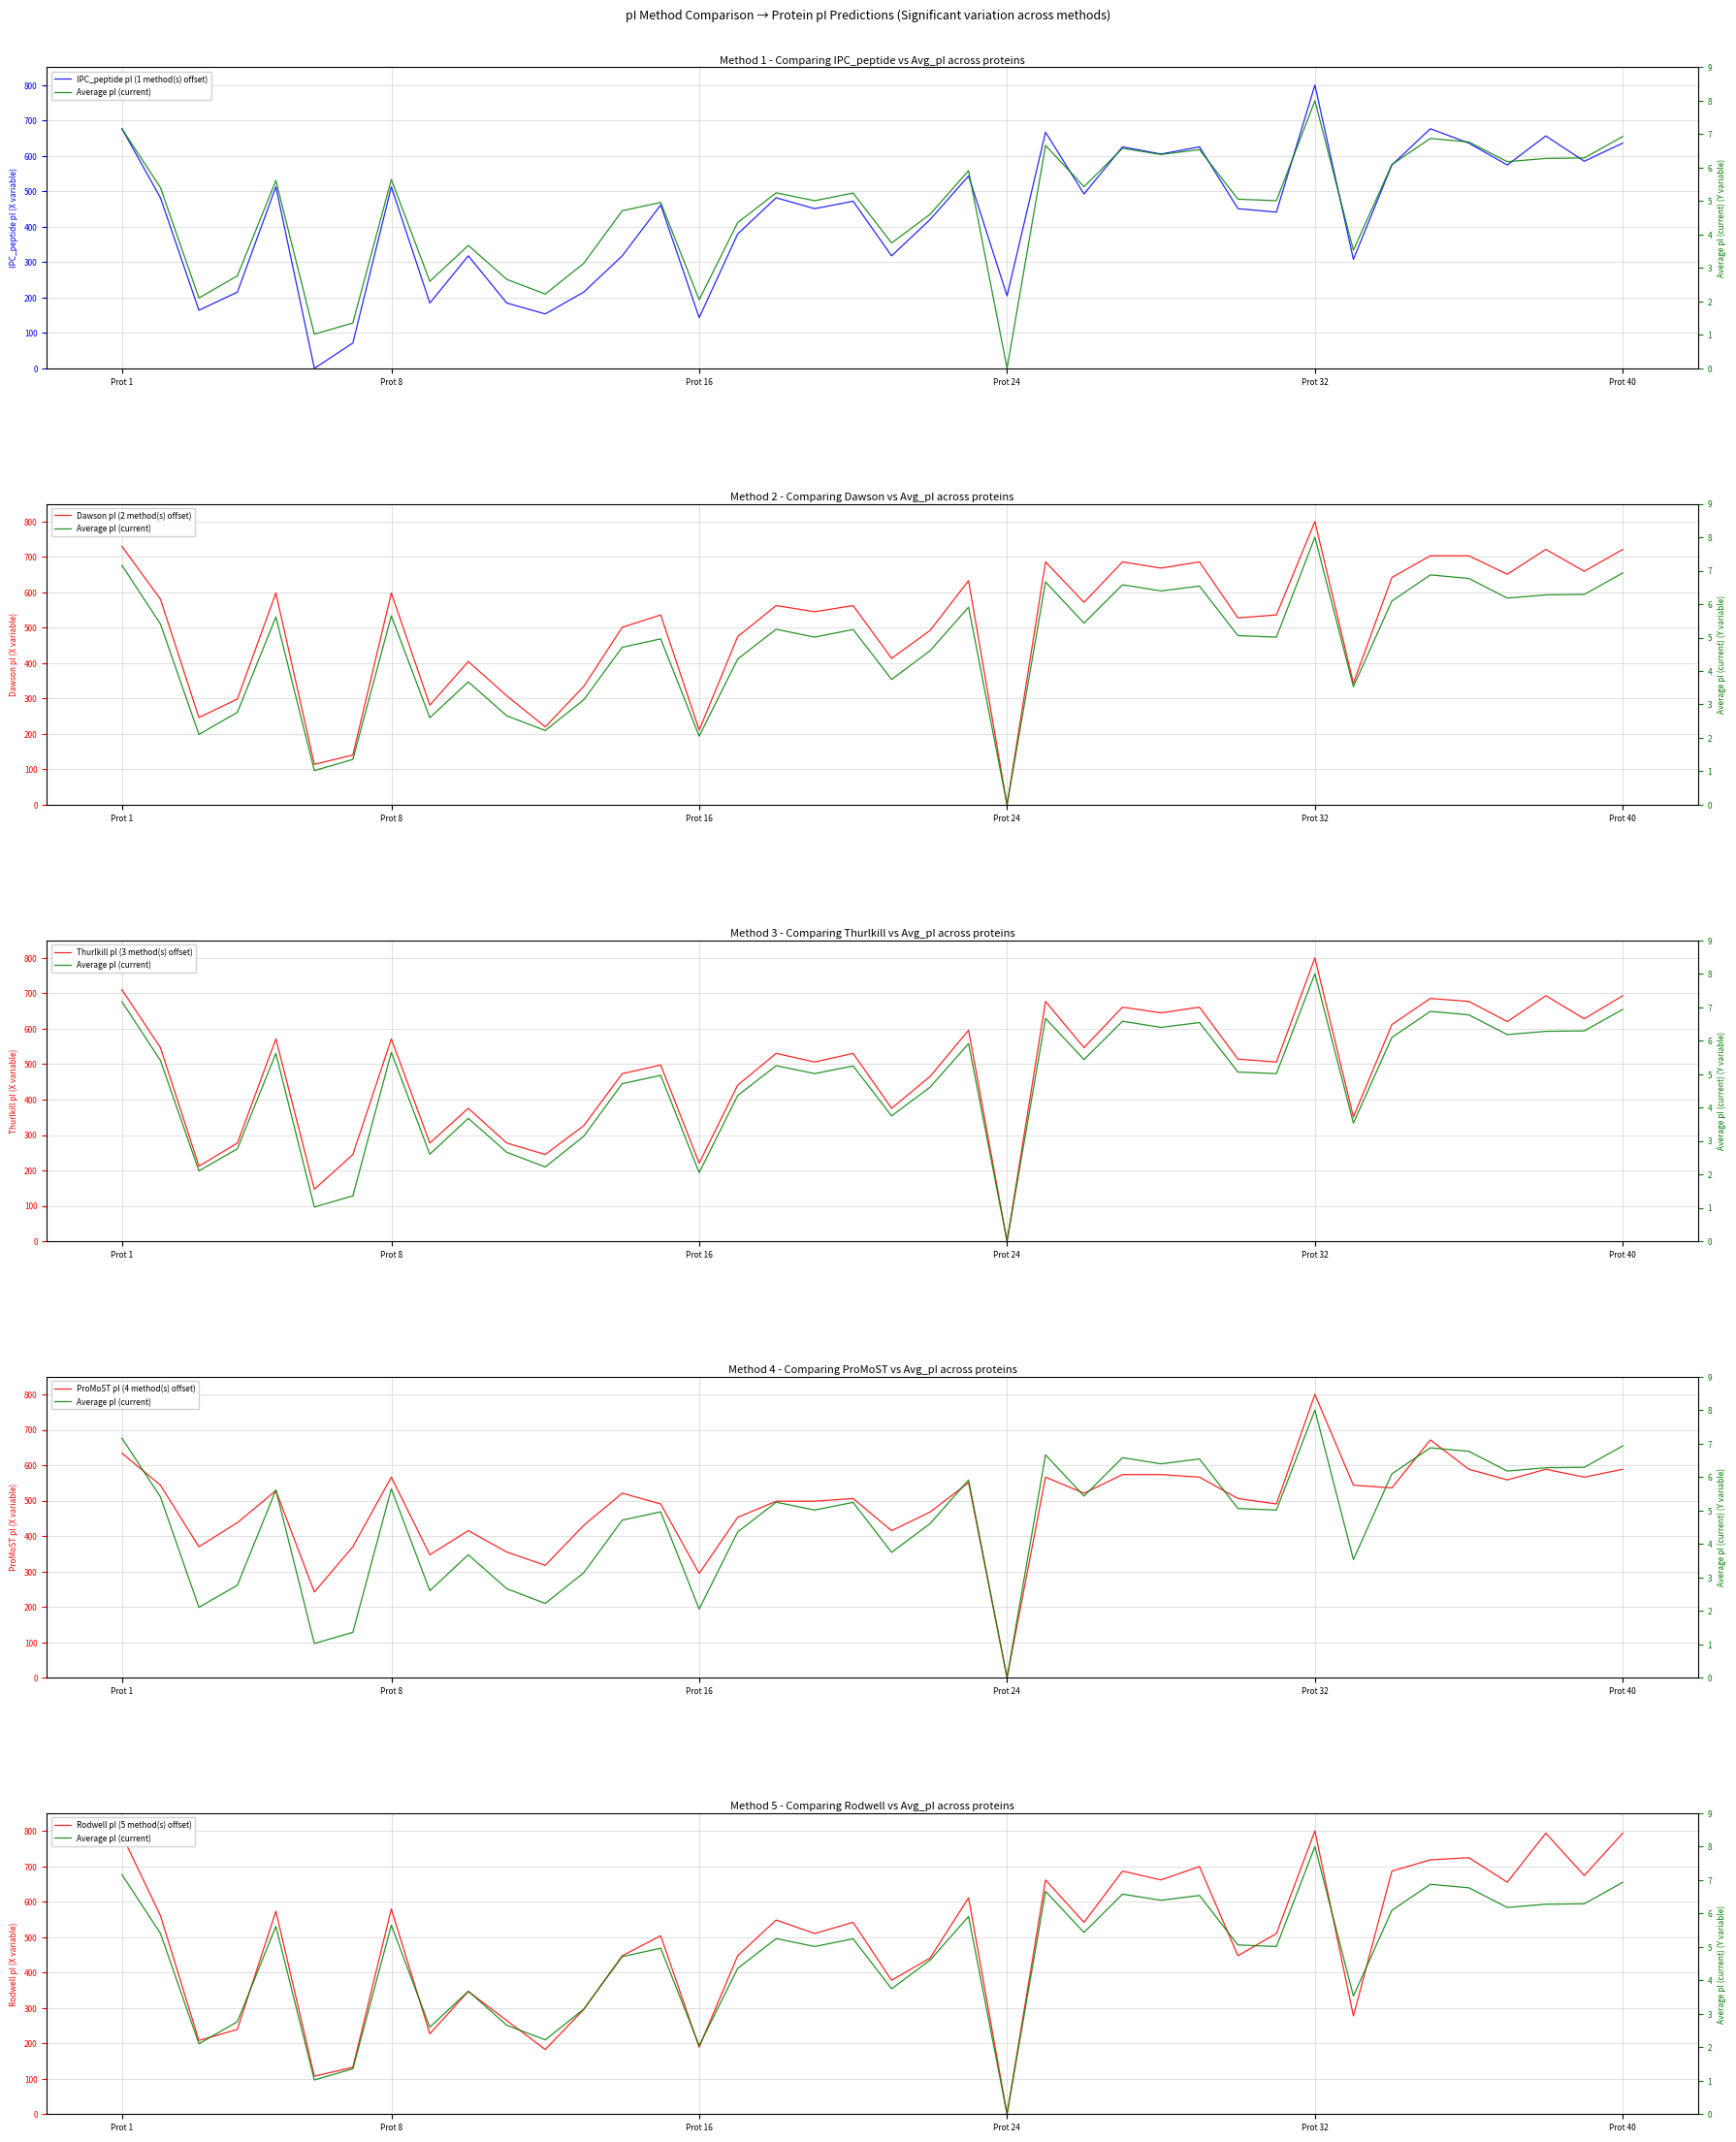

True or false: Dawson pI (2 method(s) offset) has a value of 1226.2 at 35.

False